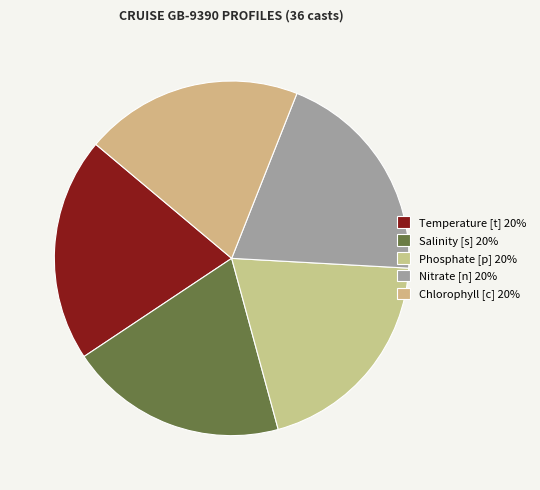

How many slices are in this pie chart?

5